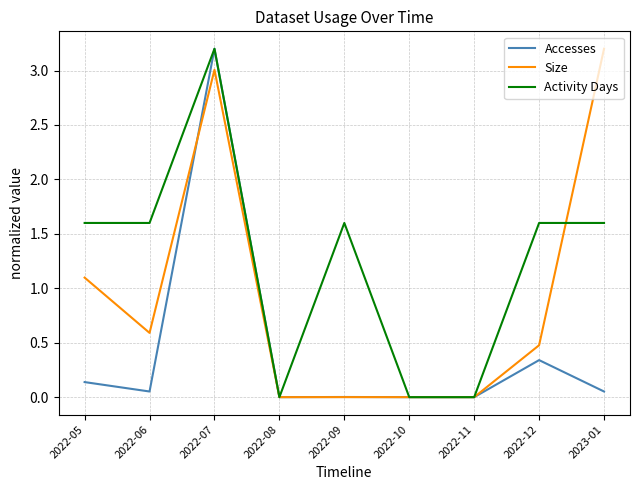

Where do Accesses and Size first cross each other?

2022-06 and 2022-07